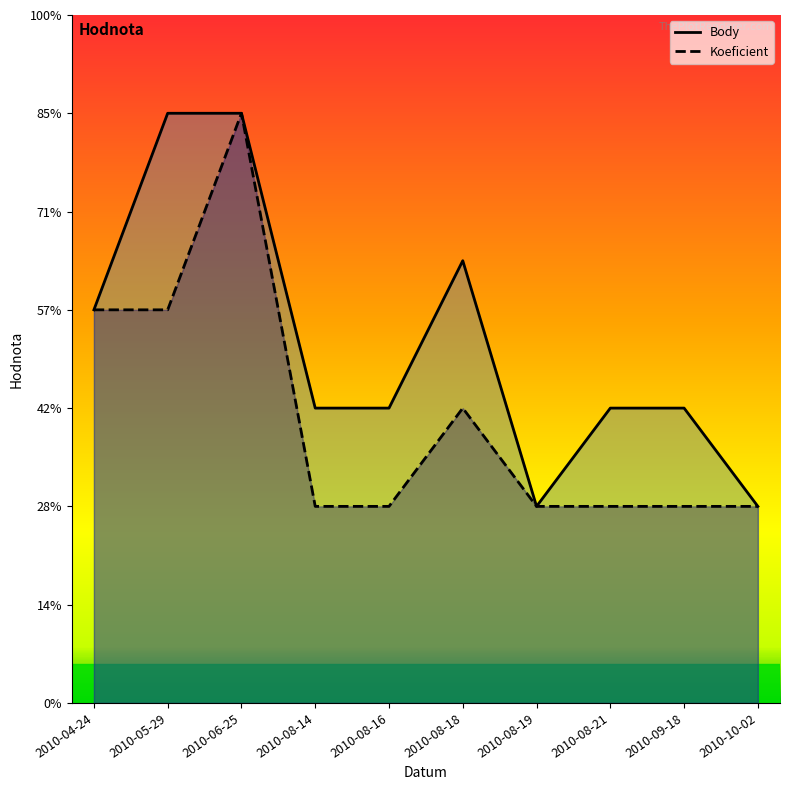

Between 2010-05-29 and 2010-08-19, which series saw the biggest shift?

Body